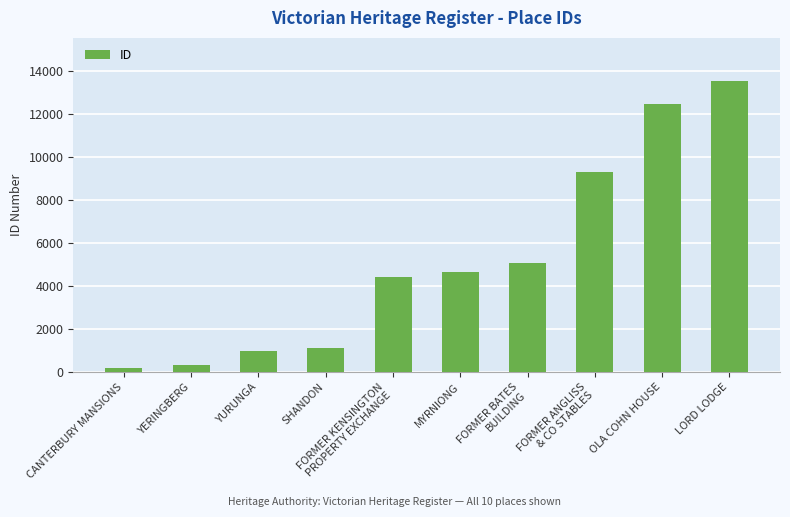

Are the bars horizontal?

No